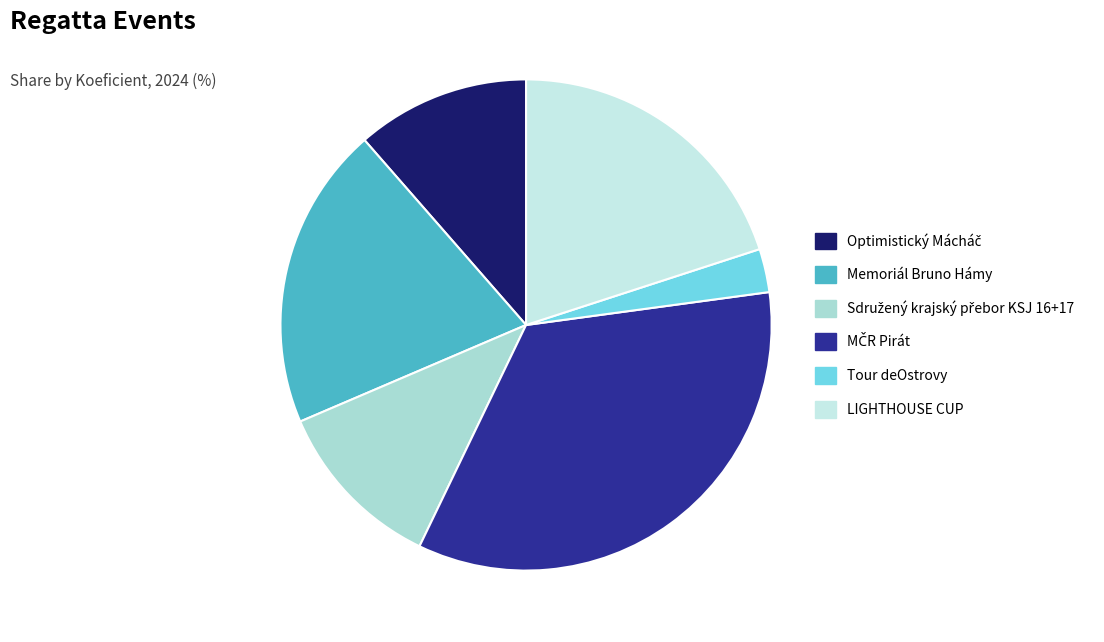

Is there any slice that represents more than half of the pie?

No